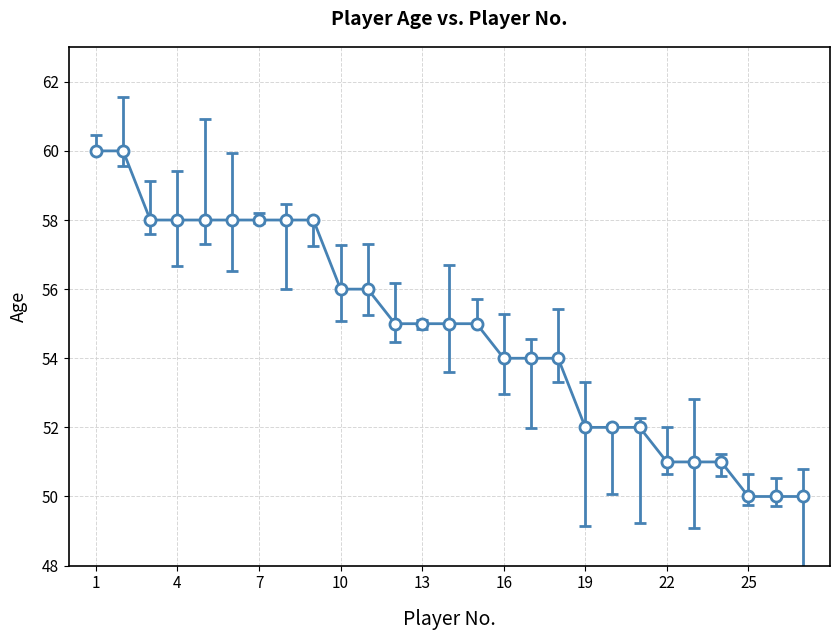

Reading left to right, what are all the values shown in this chart?

60	60	58	58	58	58	58	58	58	56	56	55	55	55	55	54	54	54	52	52	52	51	51	51	50	50	50